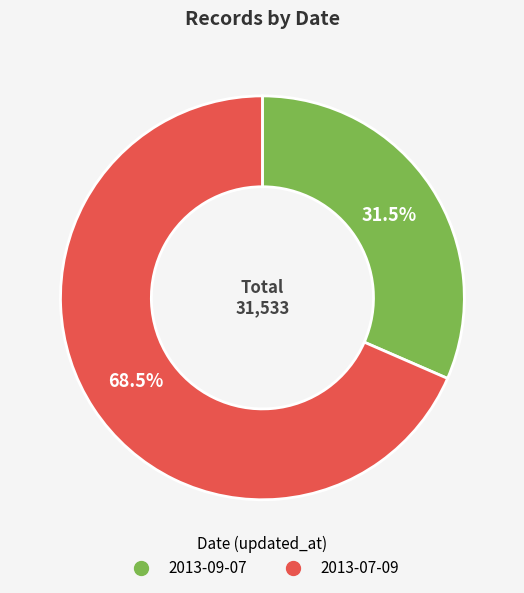

Approximately how many times larger is the value at 2013-07-09 compared to 2013-09-07?

2.2